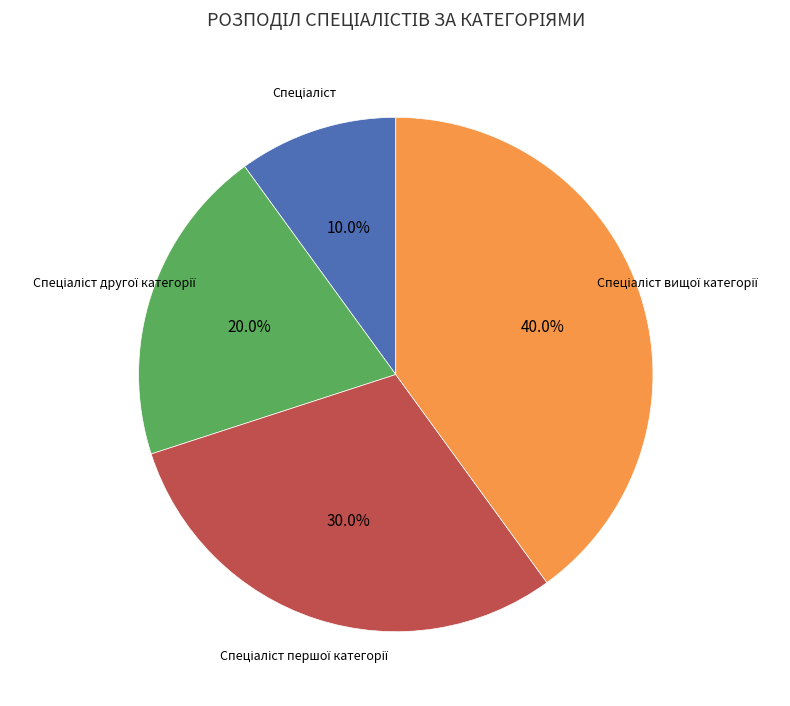

Does any single category account for the majority?

No